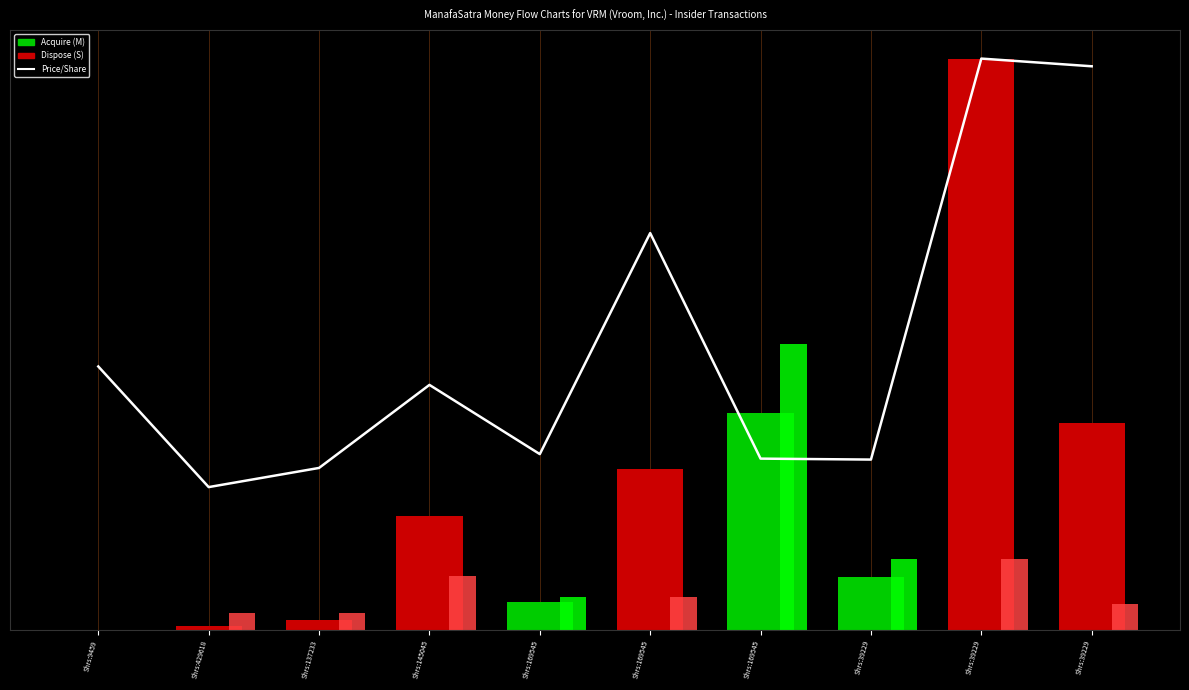

How many groups of bars are there?

10